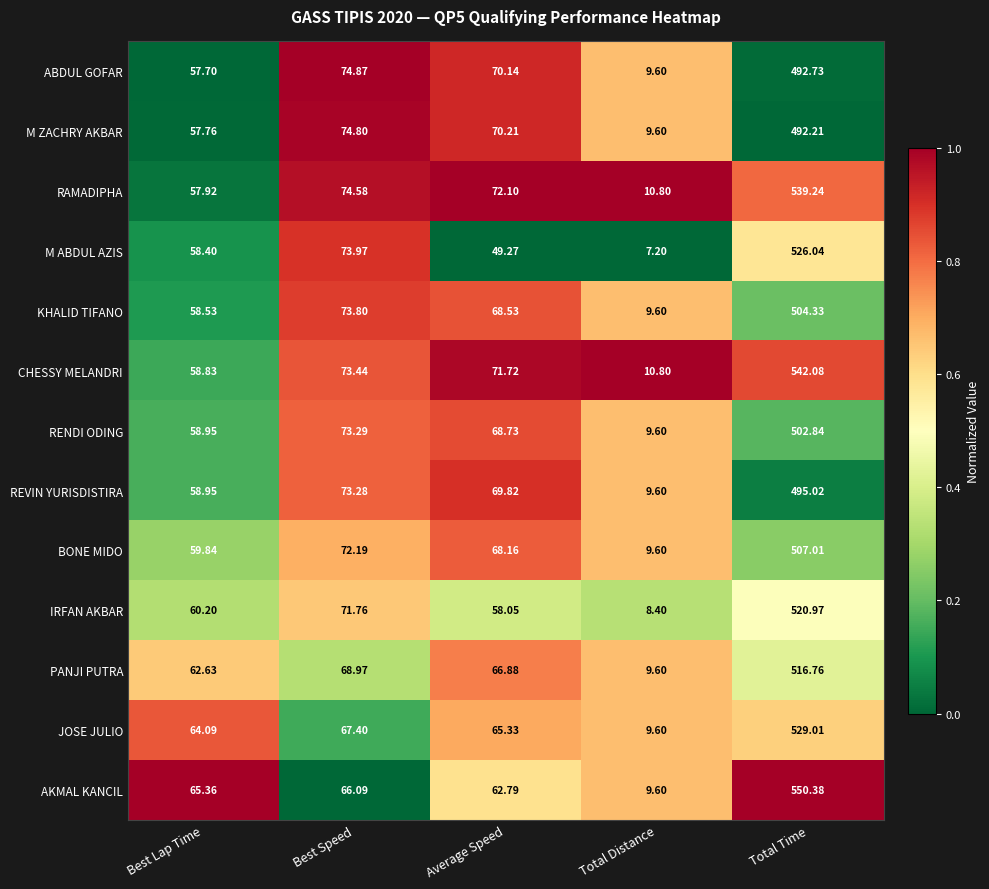

Is the value of AKMAL KANCIL at Best Lap Time greater than the value of RAMADIPHA at Total Distance?

Yes